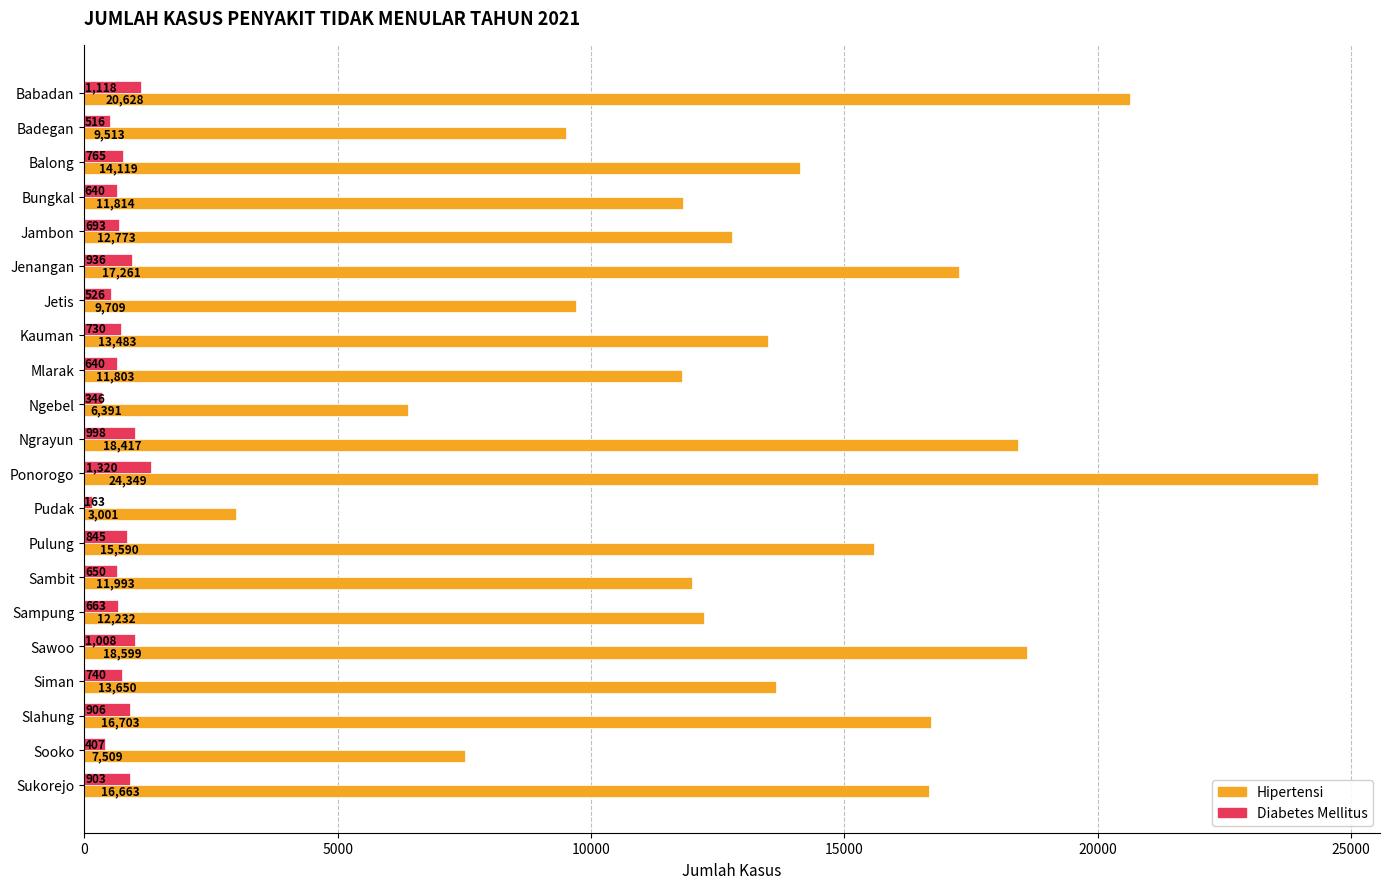

Which category has the lowest value across all series?

Pudak